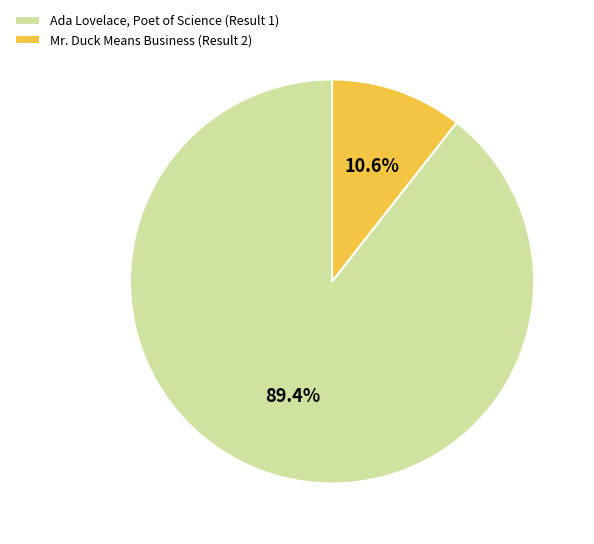

Is Mr. Duck Means Business (Result 2) the majority of the pie?

No